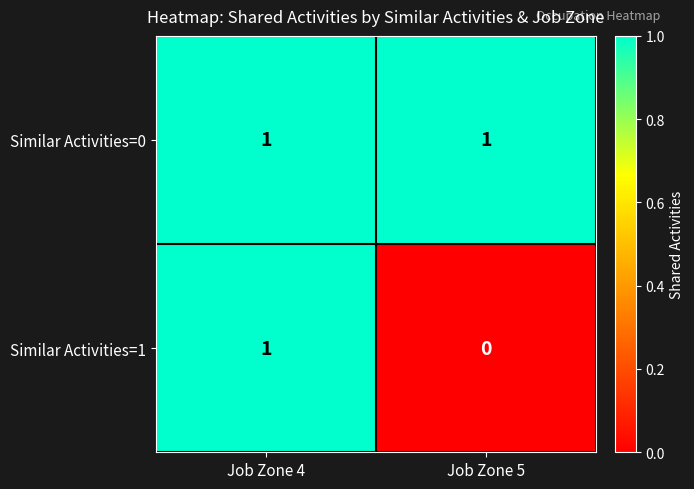

Which series has the largest total across all categories?

Similar Activities=0